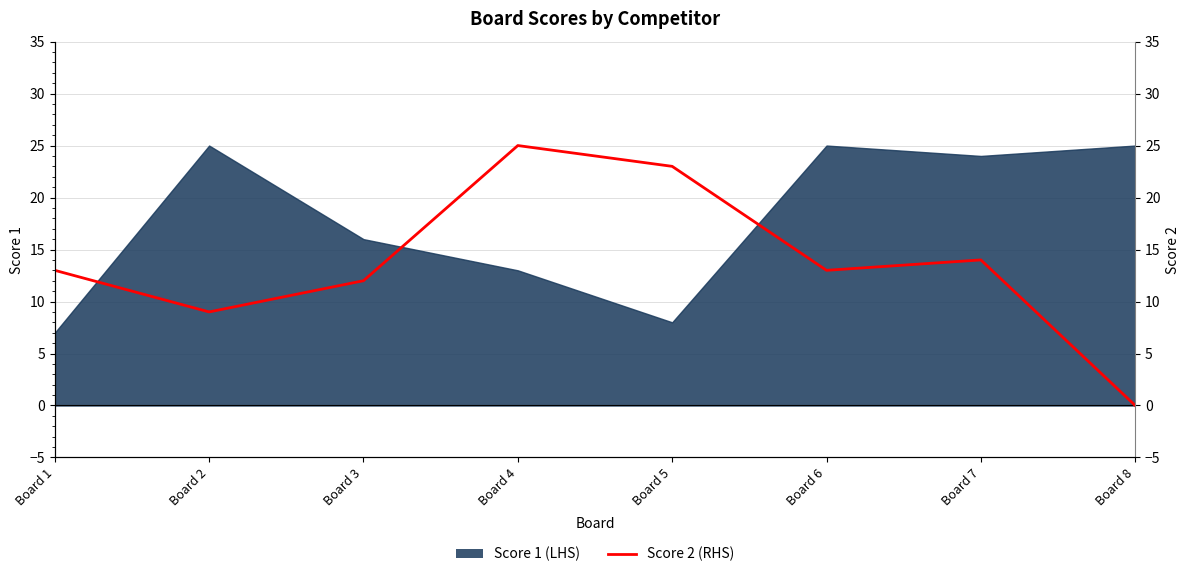

How many interior local valleys (lower than both neighbors) does the data have?

2